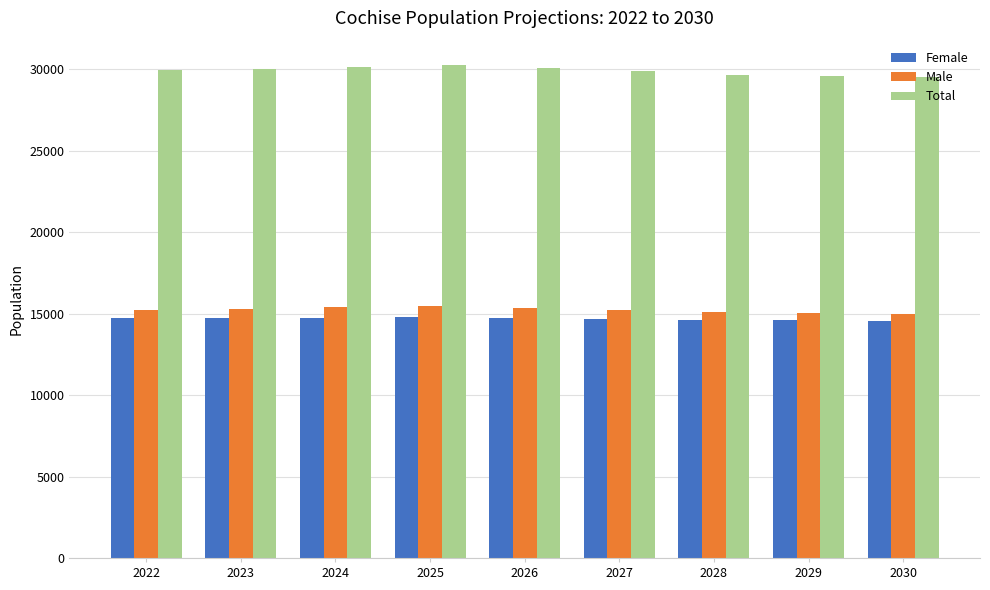

Are the bars grouped side by side (vs. stacked)?

Yes